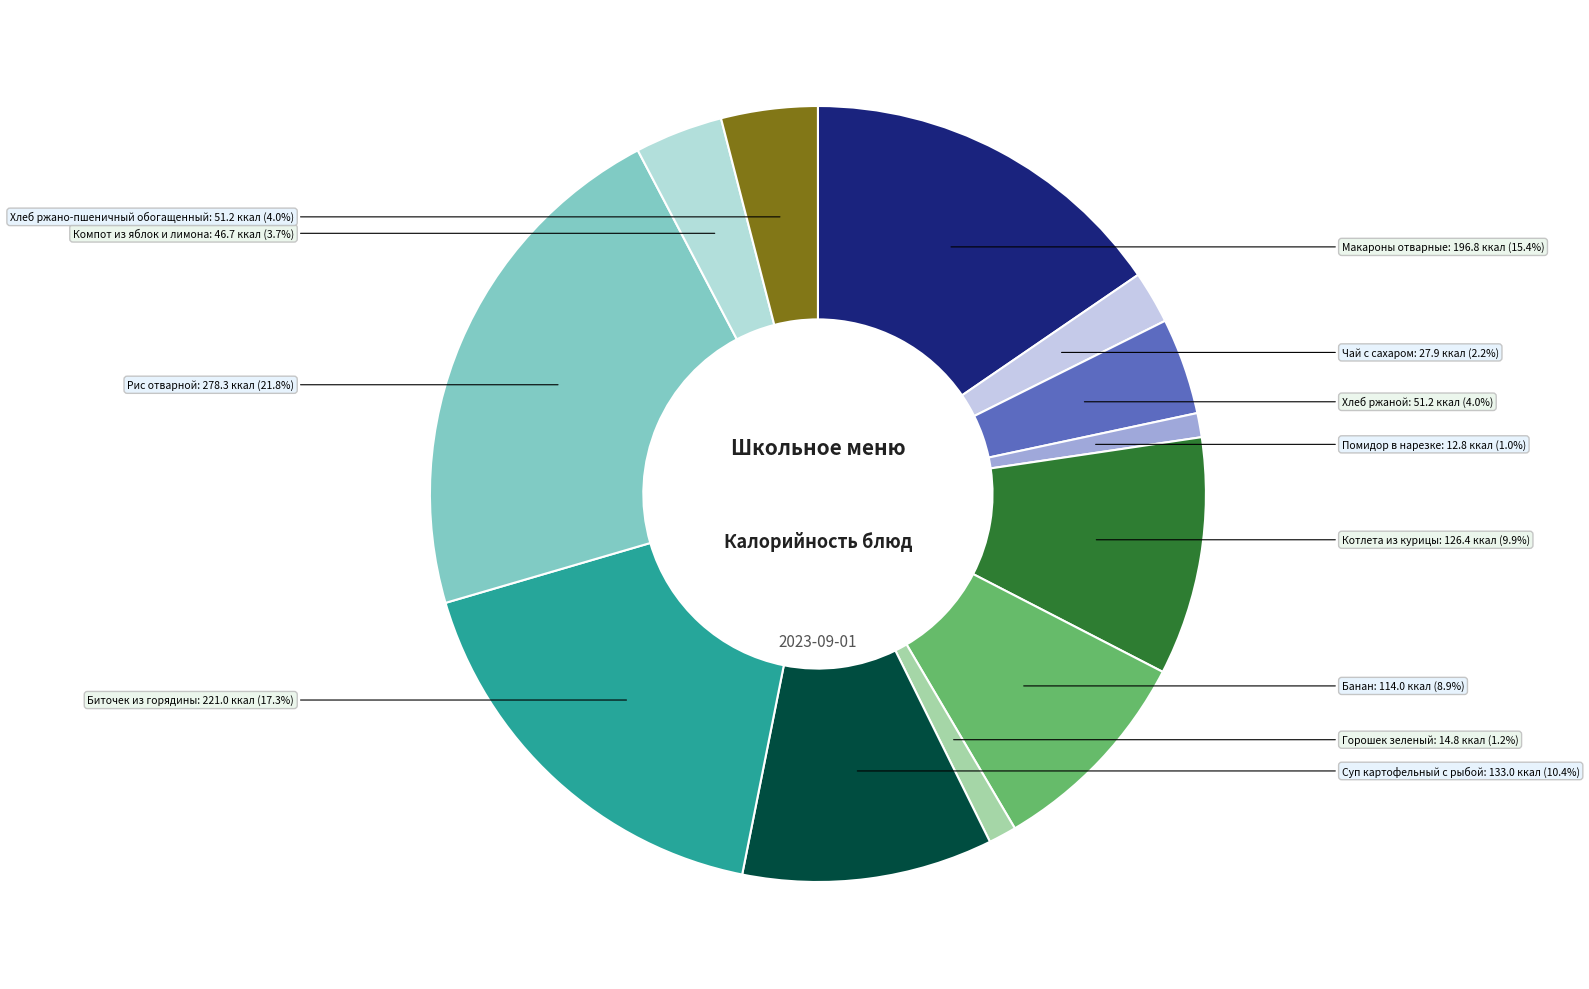

How many slices are in this pie chart?

12